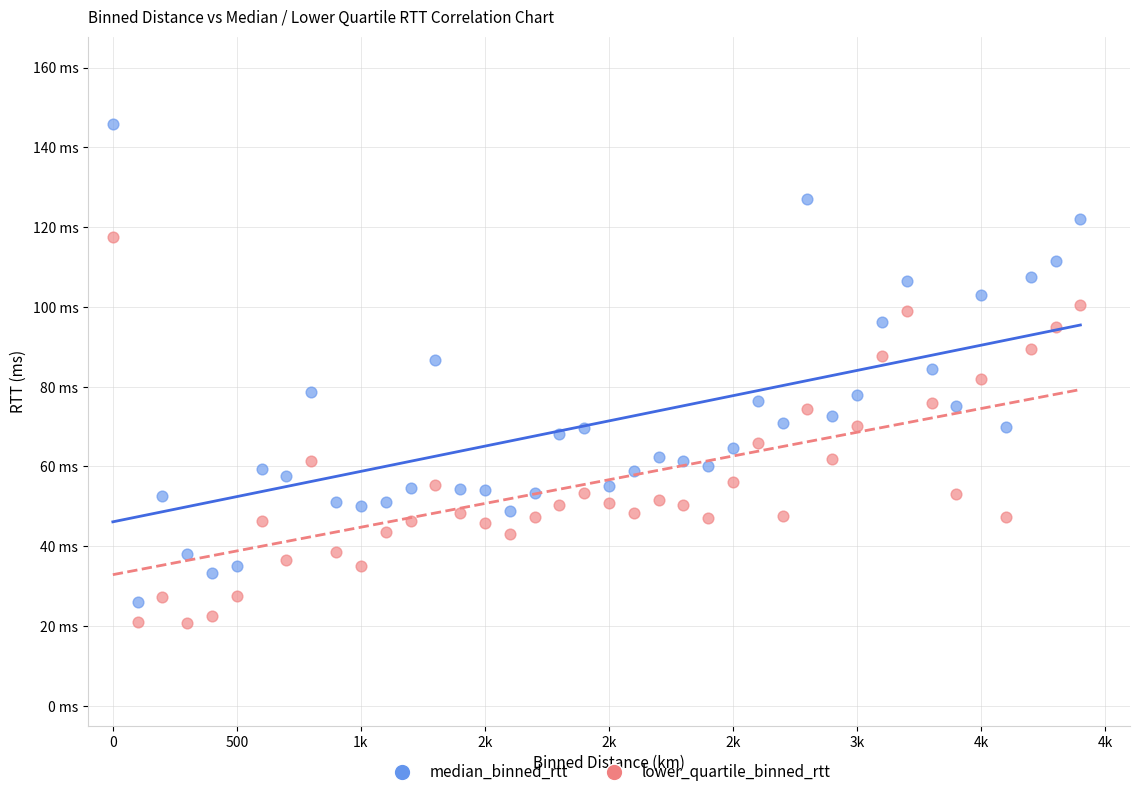

What are all the series names shown in the legend?

median_binned_rtt, lower_quartile_binned_rtt